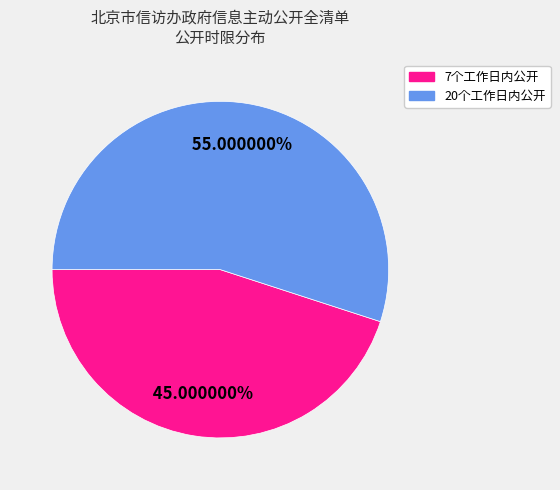

What is the smallest slice in the pie chart?

7个工作日内公开